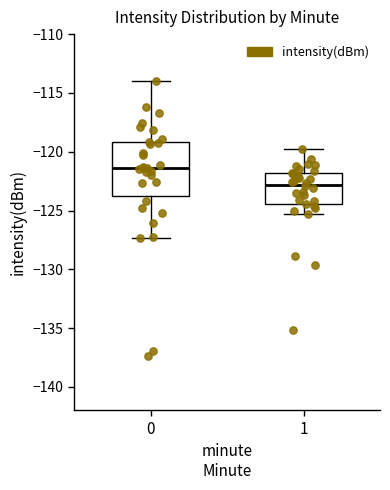

Reading left to right, transcribe this box plot: for each box, give where its median line is, the range the box spans, and where its two whiskers end, as read against the y-axis. The values are not printed on the chart, so give them approximately, as read against the axis.

0: median -121.5, box -124.0 to -119.0, whiskers -127.5 to -114.0
1: median -123.0, box -124.5 to -122.0, whiskers -125.5 to -119.5